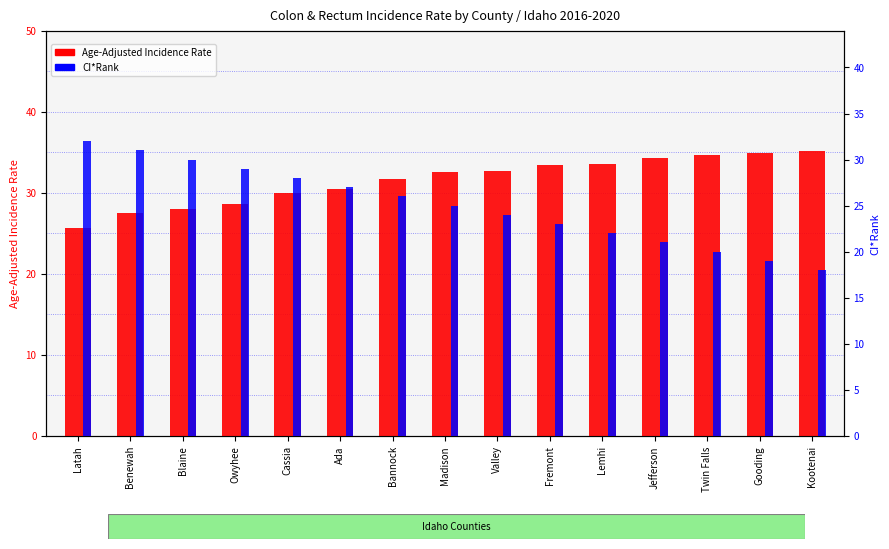

What is the label of the 10th bar from the right?

Ada